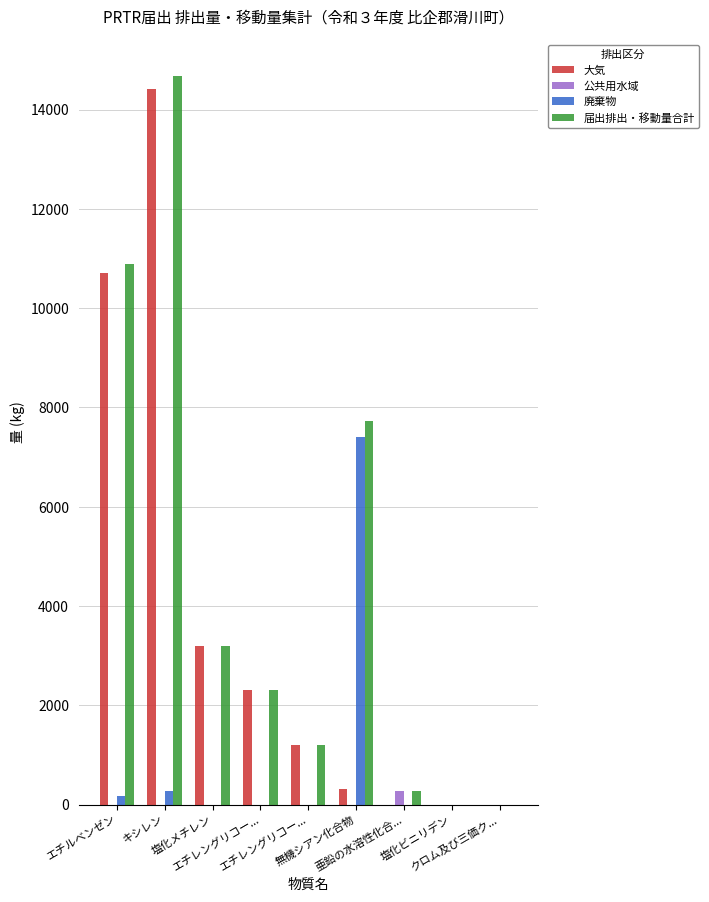

Reading left to right, transcribe all the data shown in this chart.

大気: 10700	14409	3200	2300	1200	320	0	0	0
公共用水域: 0	0	0	0	0	0	280	0	0
廃棄物: 180	270	0	0	0	7400	0	0	0
届出排出・移動量合計: 10880	14679	3200	2300	1200	7720	280	0	0